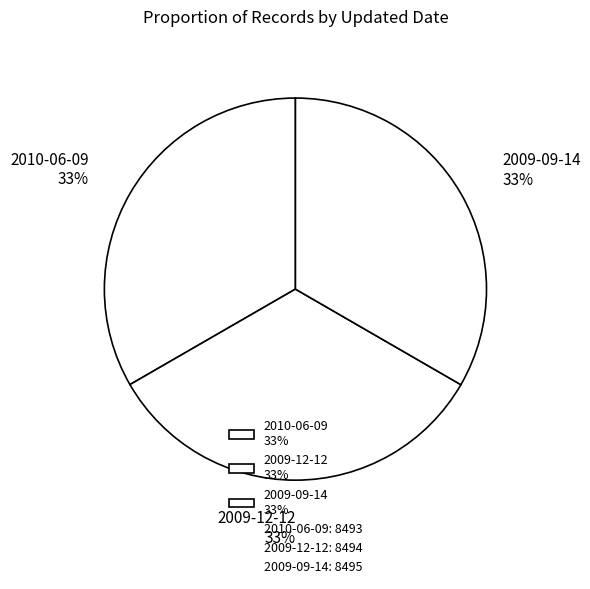

To the nearest percent, what is the average slice percentage?

33%